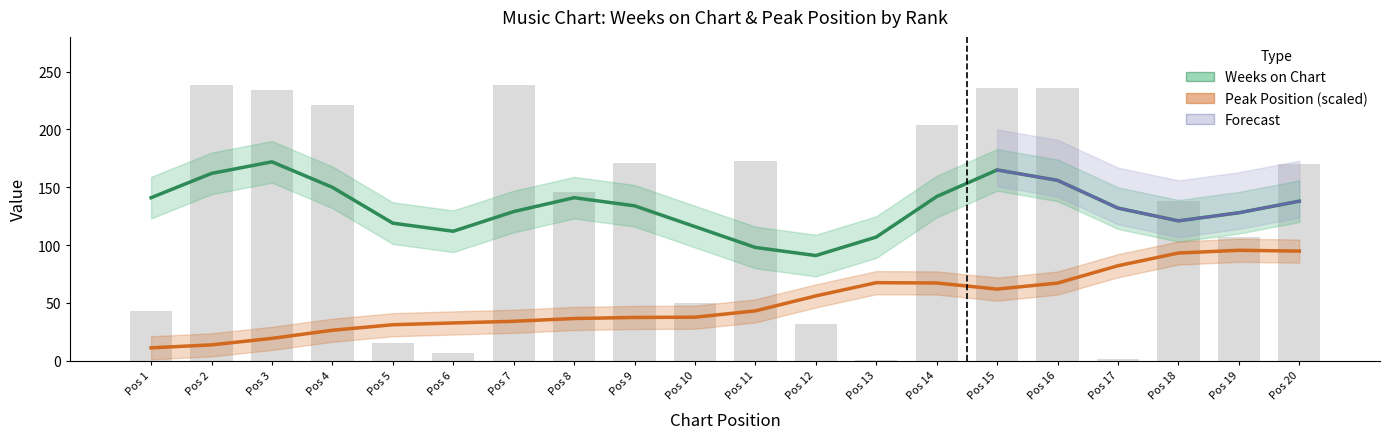

Which has a higher value, Pos 7 or Pos 12?

Pos 7